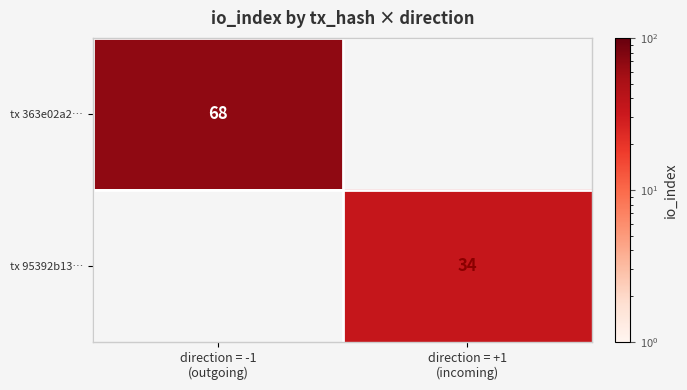

Rank the series by their average value, from highest to lowest.

tx 363e02a2…, tx 95392b13…